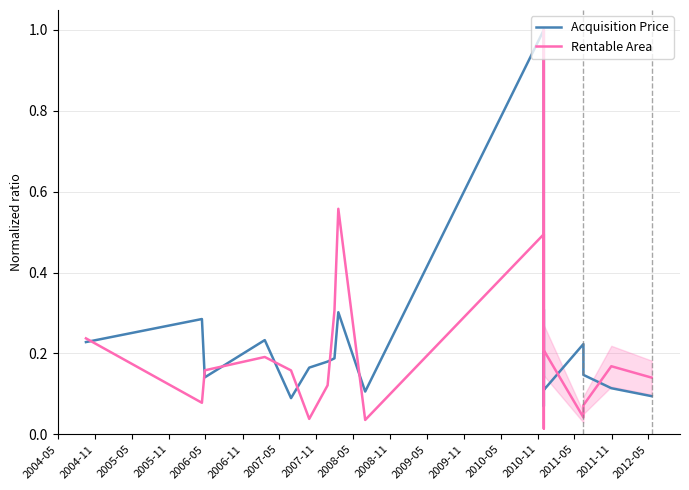

Which series has the widest spread of values?

Rentable Area